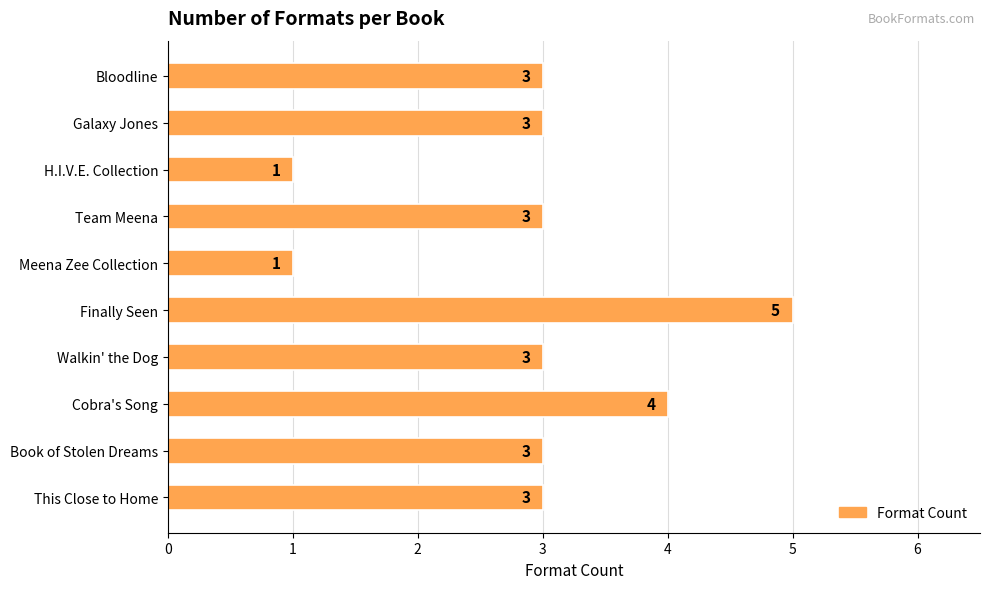

What is the maximum value shown in the chart?

5